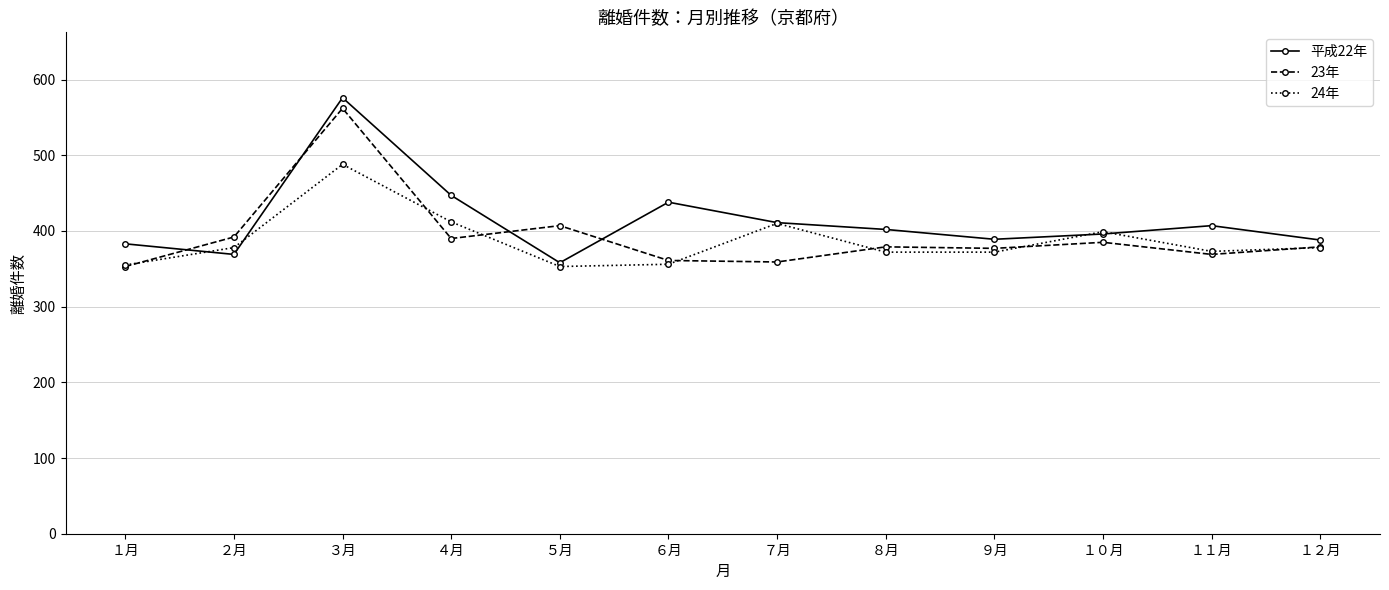

How many interior local peaks does the 24年 series have?

3